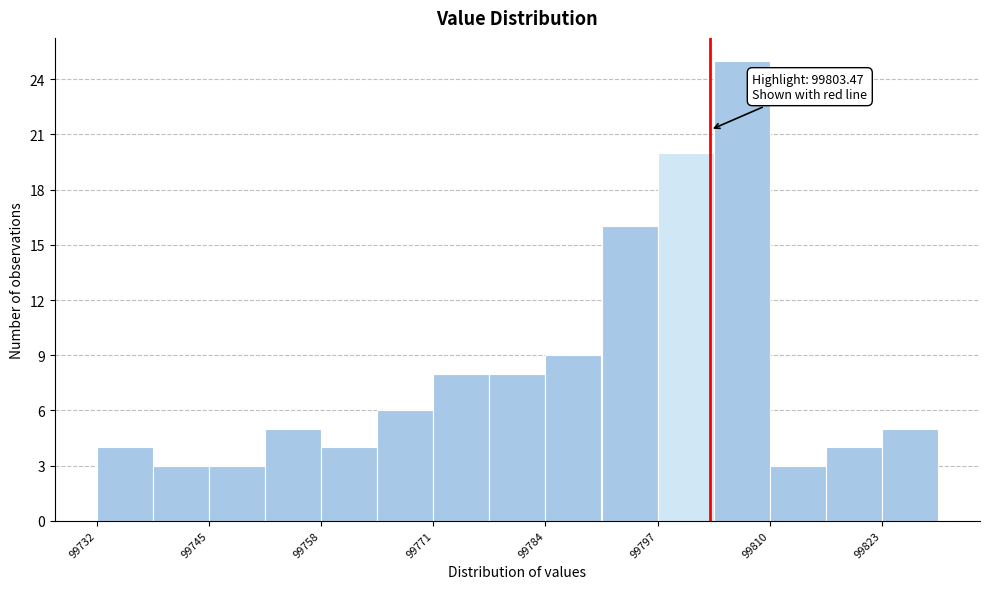

Read against the x-axis, roughly where is the centre of the tallest bar?

99808